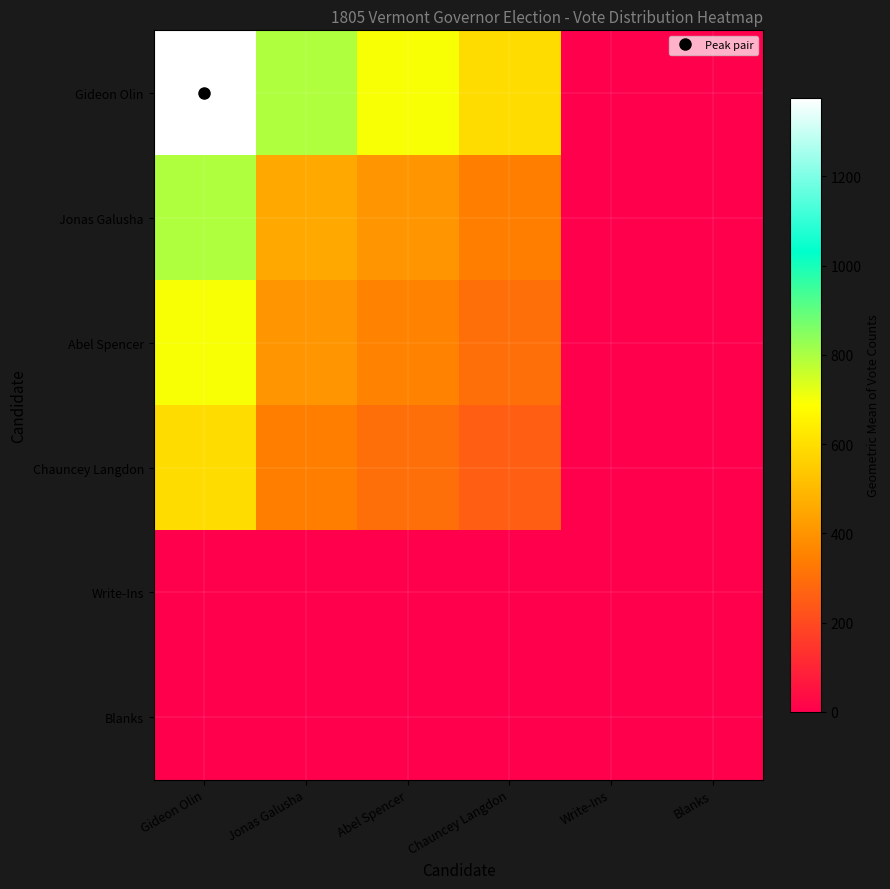

What is the maximum value shown in the chart?

1375.0